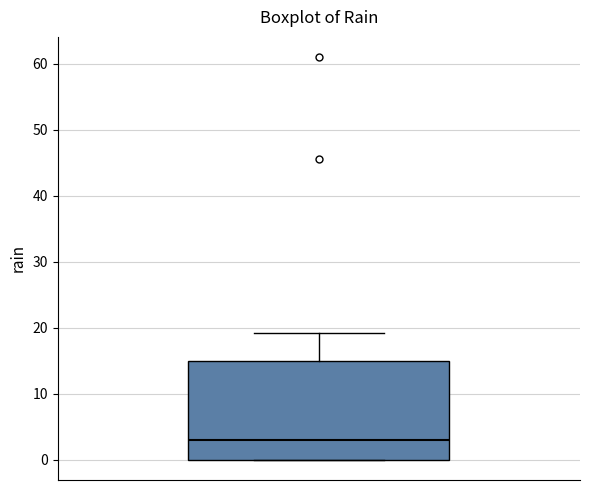

Transcribe this box plot: give where the median line is, the range the box spans, and where the two whiskers end, as read against the y-axis. The values are not printed on the chart, so give them approximately, as read against the axis.

median 3, box 0 to 15, whiskers 0 to 19